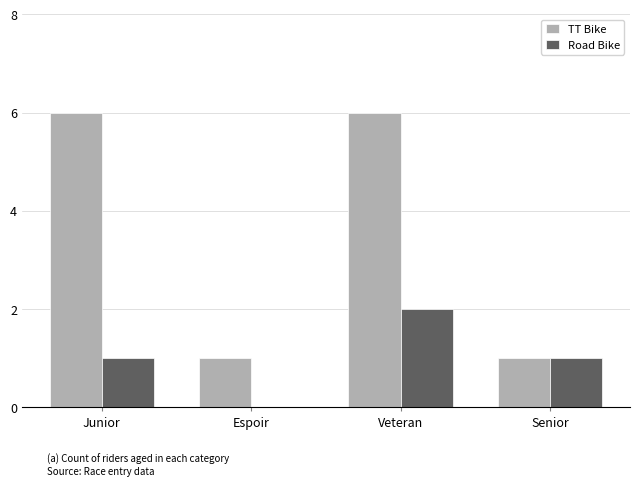

At which label does Road Bike reach its peak?

Veteran